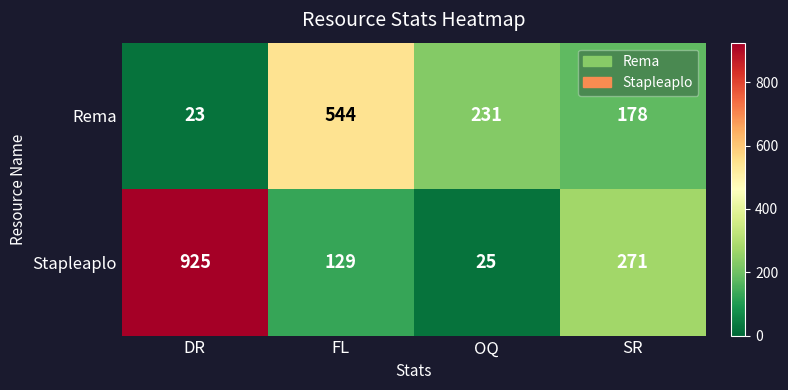

What is the difference between the second highest and second lowest values in the Rema series?

53